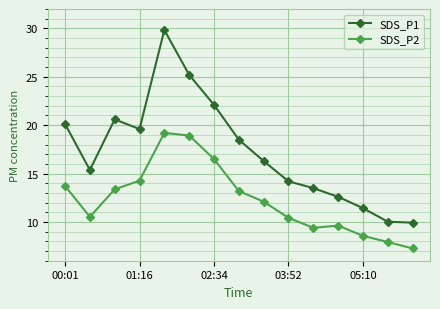

List the series in order of their peak value, highest first.

SDS_P1, SDS_P2